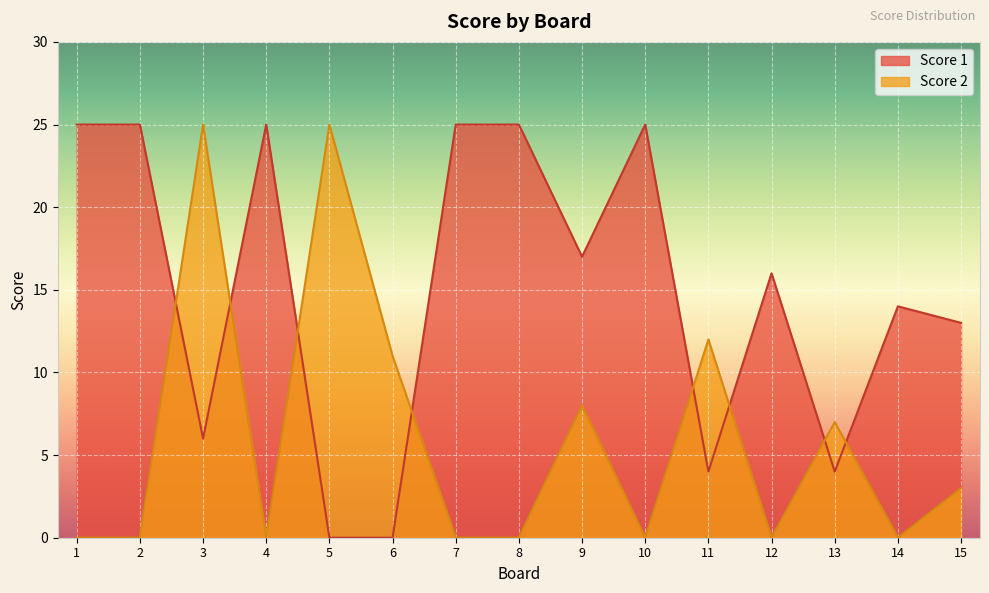

At which label is Score 2 closest to 12?

11